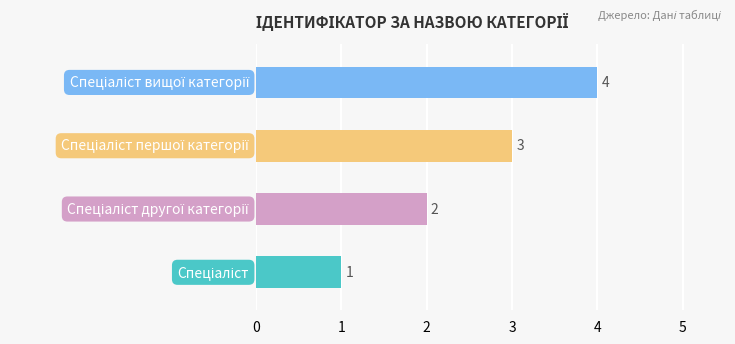

How many values are between 2 and 4?

3